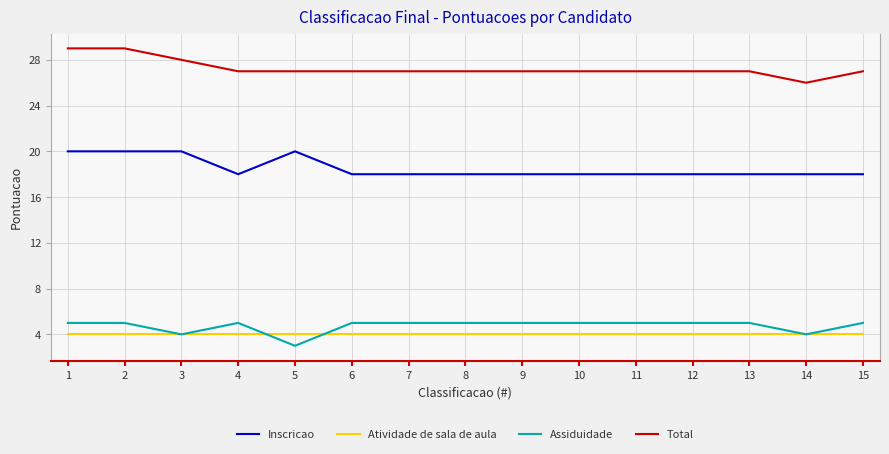

Does the chart have visible grid lines?

Yes